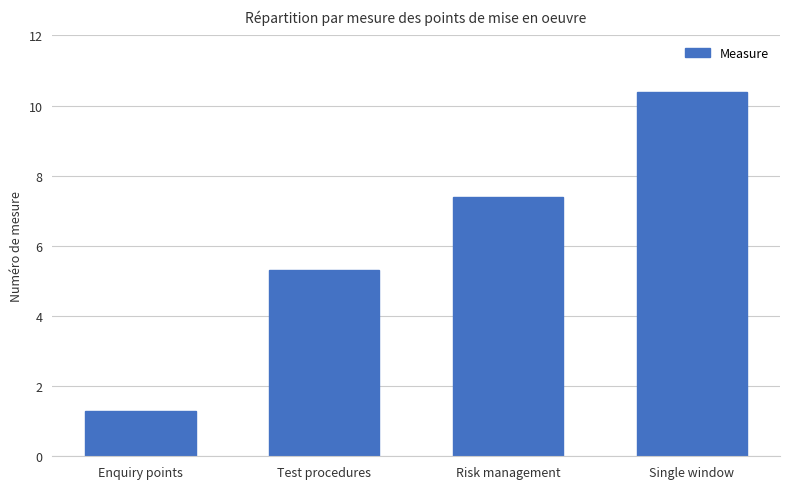

What is the difference between the maximum and minimum values?

9.1